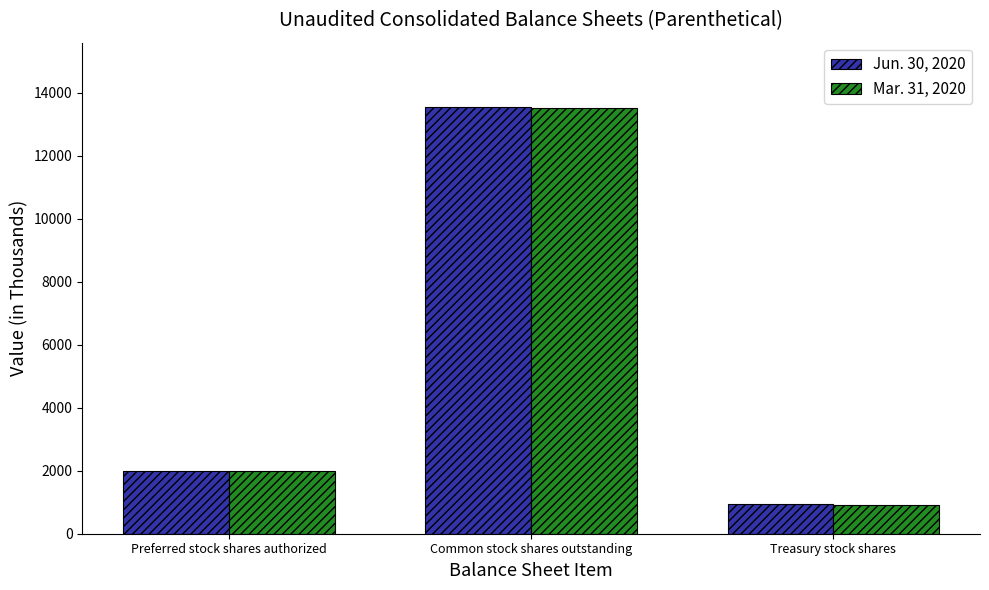

What is the total value across all series at Common stock shares outstanding?

27053